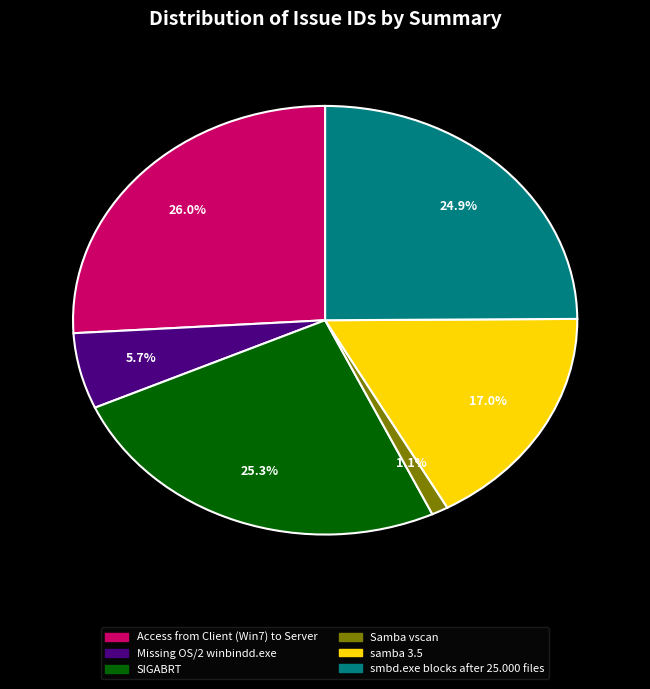

How much of the chart is everything except Access from Client (Win7) to Server?

74.0%